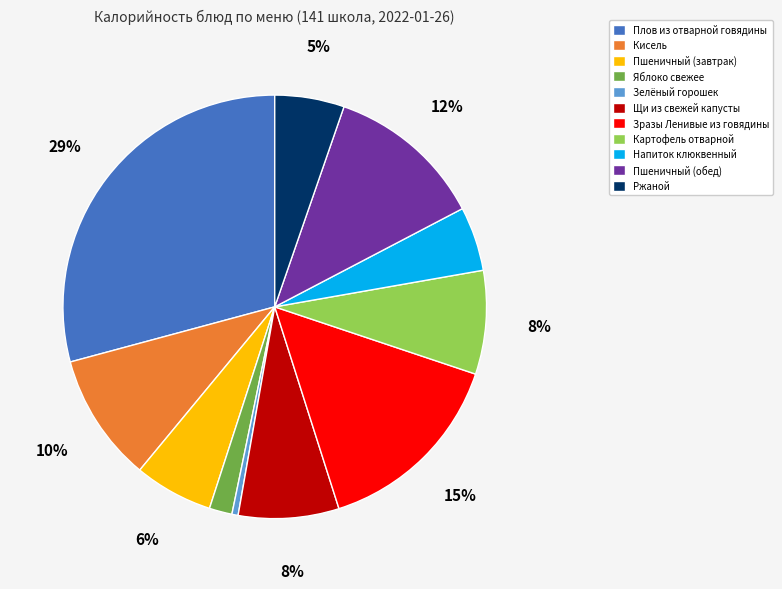

What is the ratio of the value at Пшеничный (завтрак) to the value at Зелёный горошек?

12.7